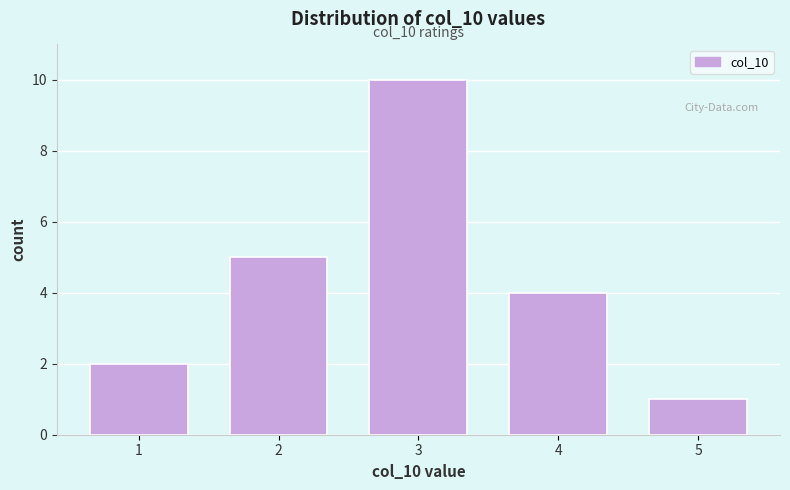

Reading left to right, extract all data points from this chart.

2	5	10	4	1